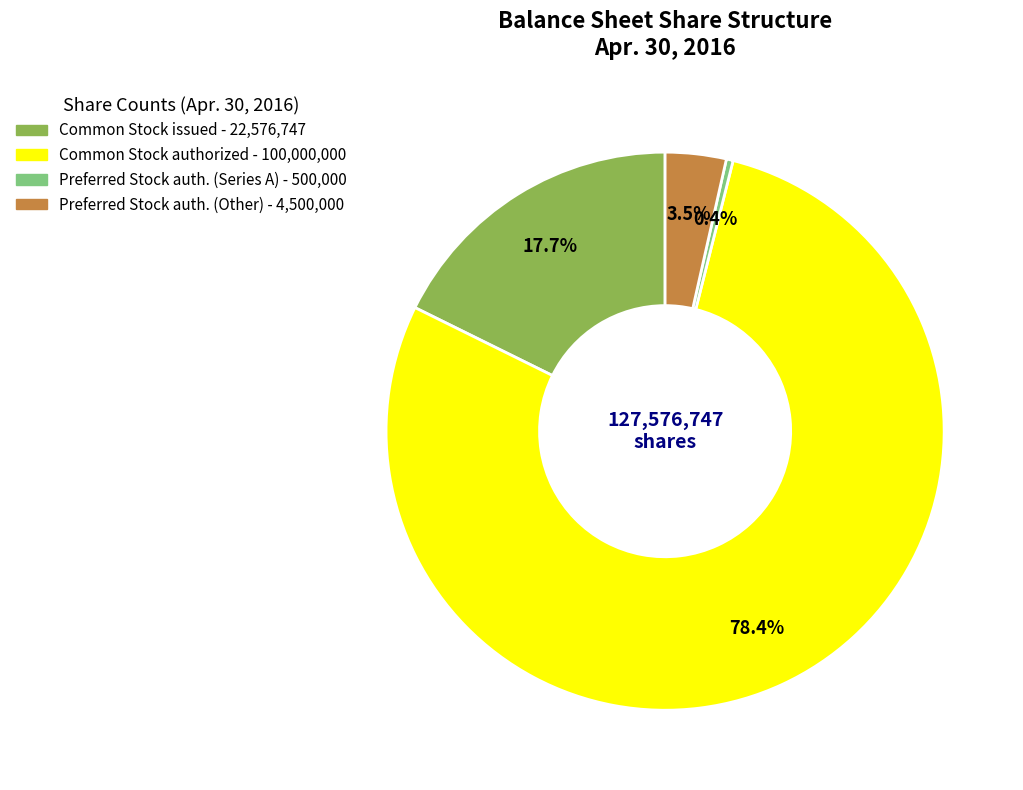

To the nearest percent, what is the average slice percentage?

25%